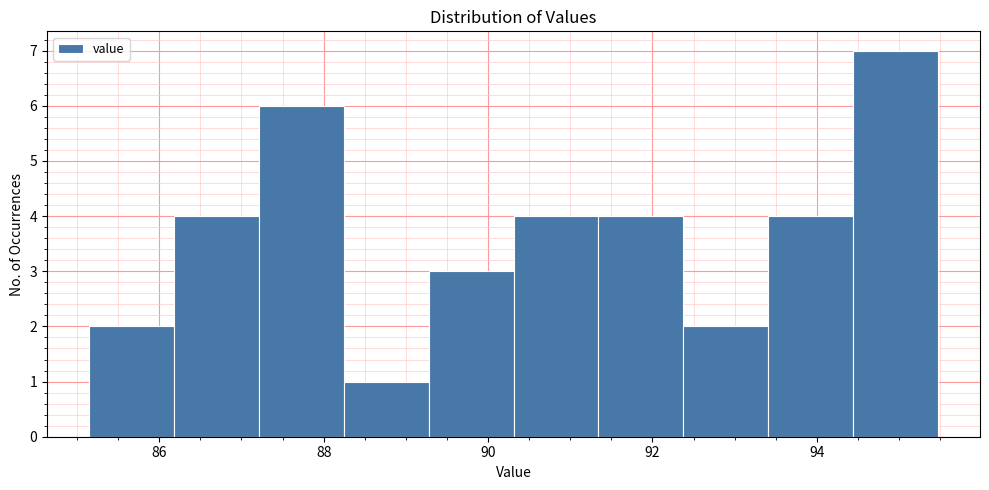

Reading left to right, list every bar in this chart as the range it spans on the x-axis followed by its height. Neither the bar edges nor the heights are printed on the chart, so give them approximately, as read against the axes.

85.2 to 86.2: 2
86.2 to 87.2: 4
87.2 to 88.2: 6
88.2 to 89.2: 1
89.2 to 90.4: 3
90.4 to 91.4: 4
91.4 to 92.4: 4
92.4 to 93.4: 2
93.4 to 94.4: 4
94.4 to 95.4: 7